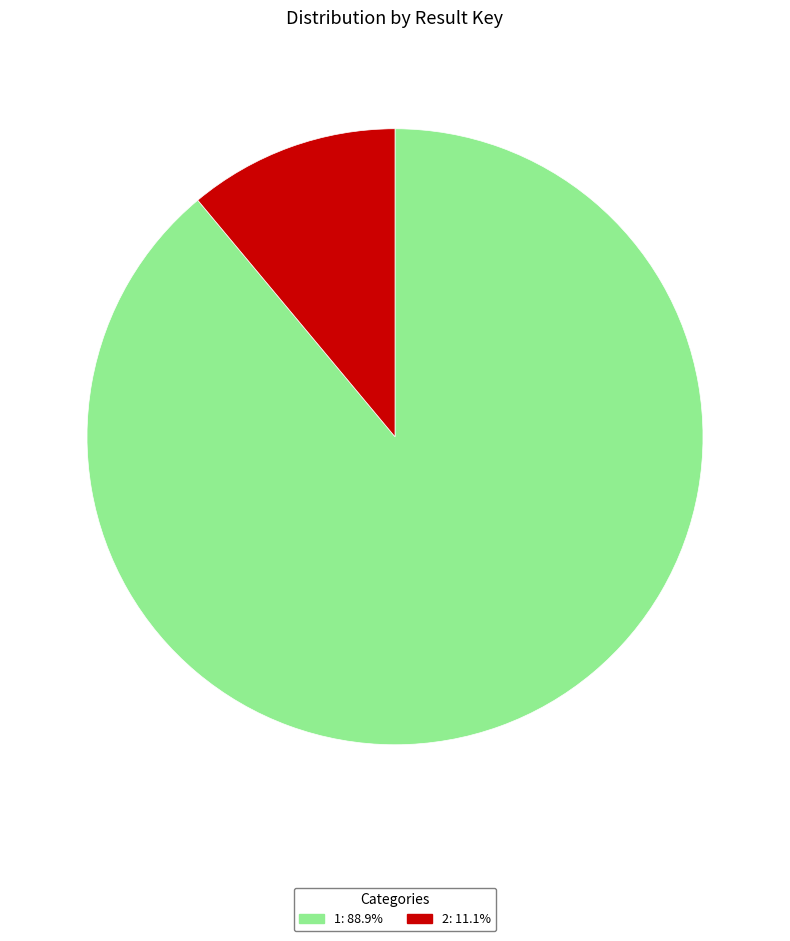

Does 1 represent more than half of the total?

Yes